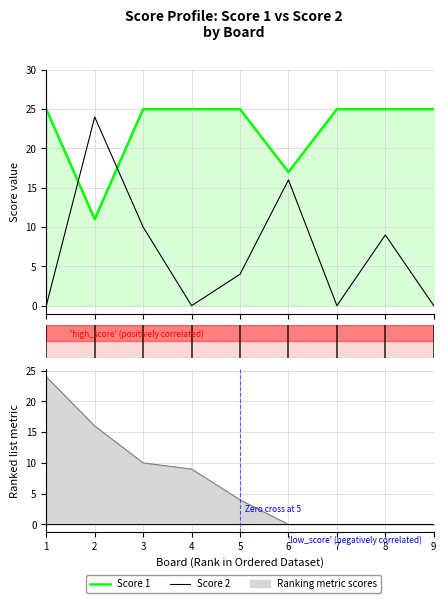

Where is Score 1 nearest to the value 18?

6